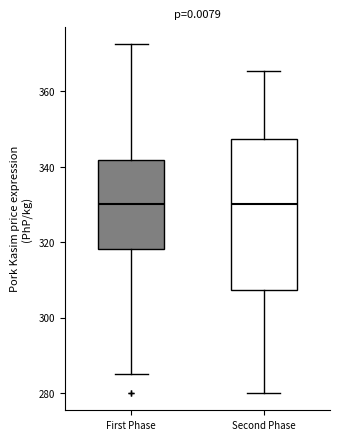

Comparing the boxes themselves (not the whiskers), which one is the tallest?

Second Phase